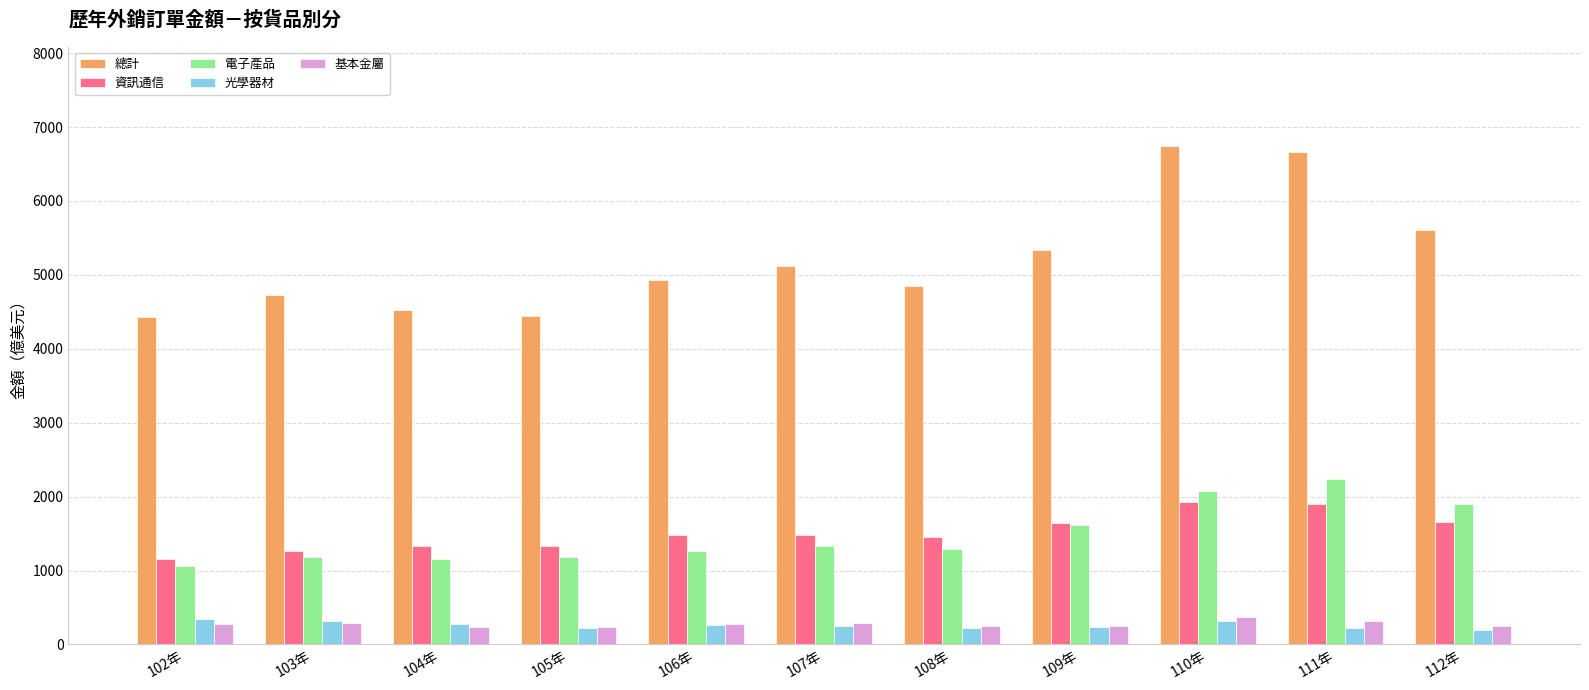

Is the value of 基本金屬 at 103年 greater than the value of 電子產品 at 107年?

No